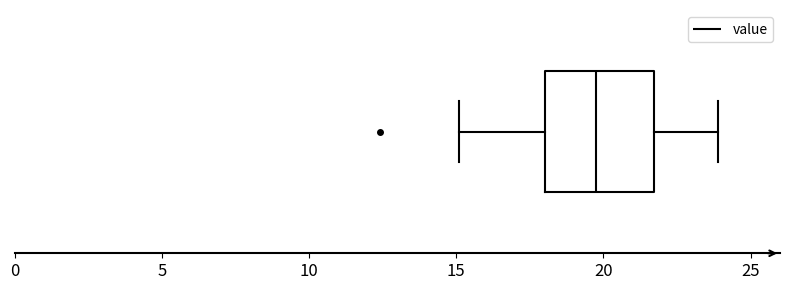

Transcribe this box plot: give where the median line is, the range the box spans, and where the two whiskers end, as read against the x-axis. The values are not printed on the chart, so give them approximately, as read against the axis.

median 20.0, box 18.0 to 21.5, whiskers 15.0 to 24.0